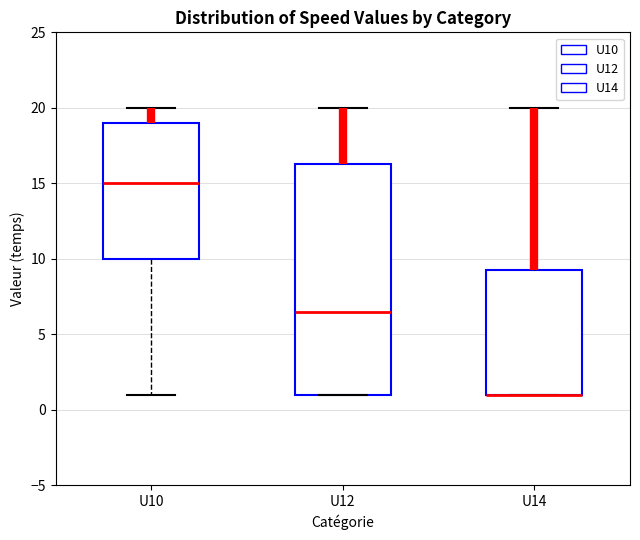

Reading left to right, transcribe this box plot: for each box, give where its median line is, the range the box spans, and where its two whiskers end, as read against the y-axis. The values are not printed on the chart, so give them approximately, as read against the axis.

U10: median 15.0, box 10.0 to 19.0, whiskers 1.0 to 20.0
U12: median 6.5, box 1.0 to 16.5, whiskers 1.0 to 20.0
U14: median 1.0 (drawn on the box's lower edge), box 1.0 to 9.5, whiskers 1.0 to 20.0